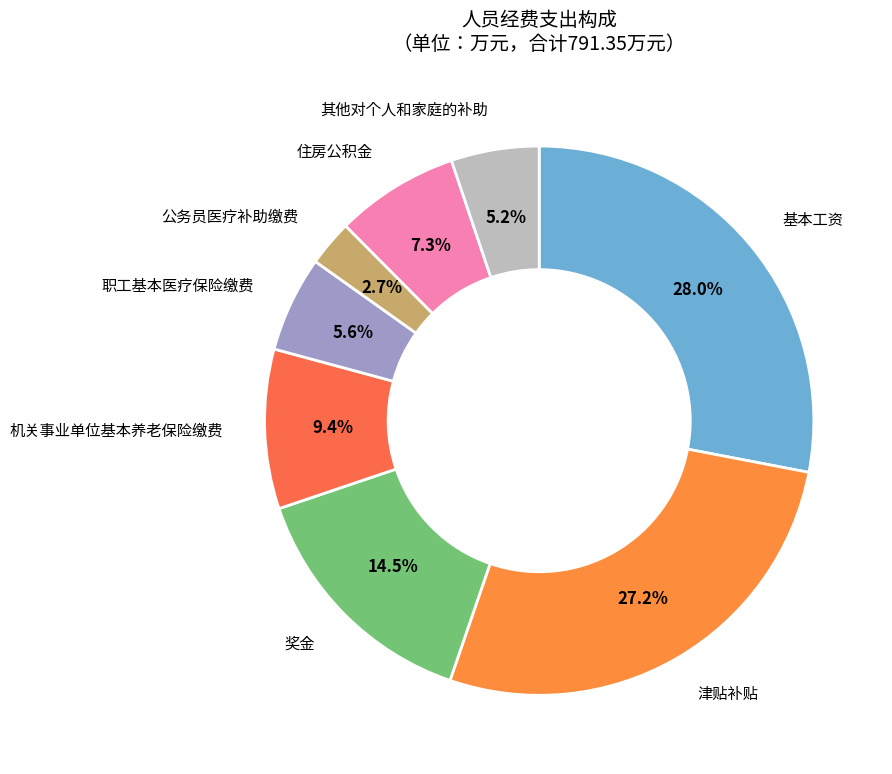

How many slices are in this pie chart?

8